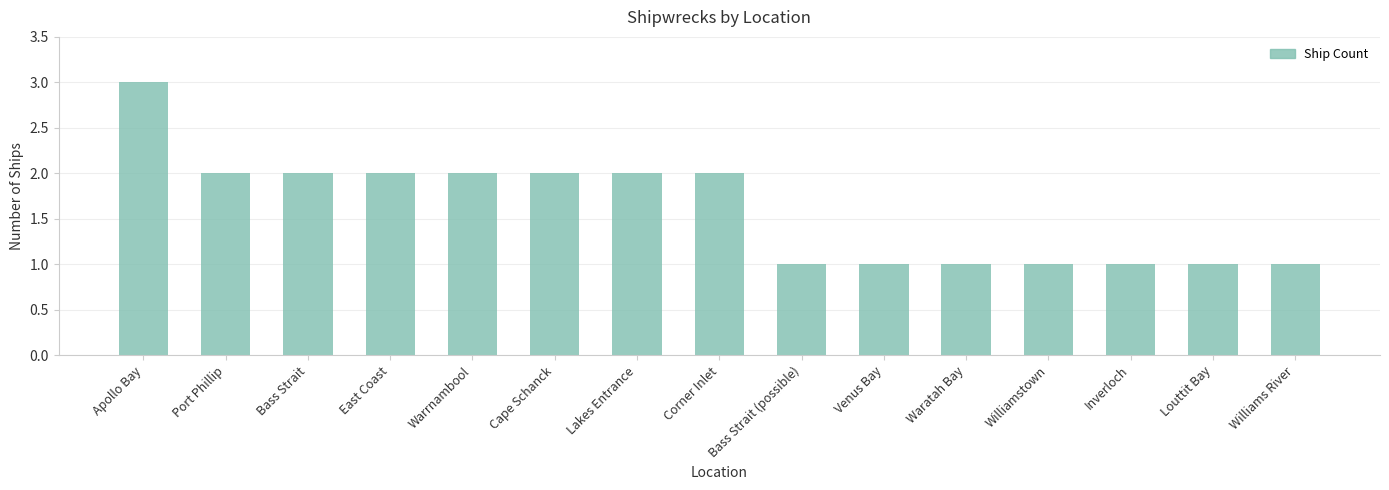

Which label corresponds to the largest value in the chart?

Apollo Bay